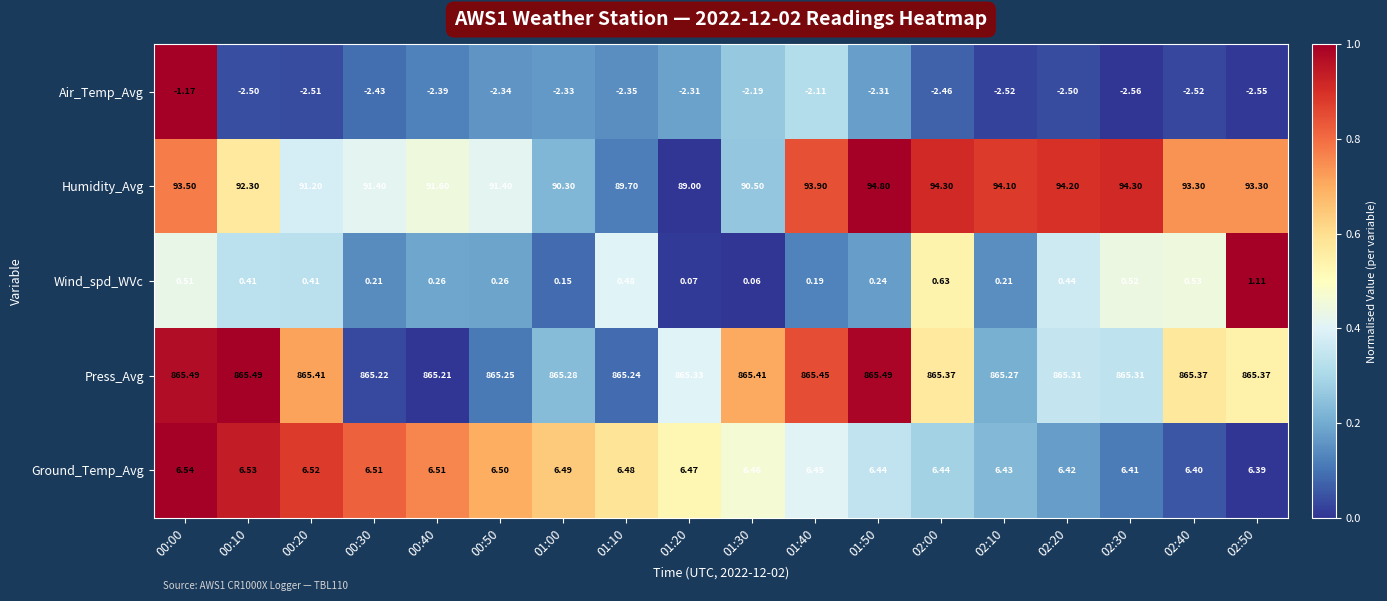

At how many categories does at least one series exceed 0?

18